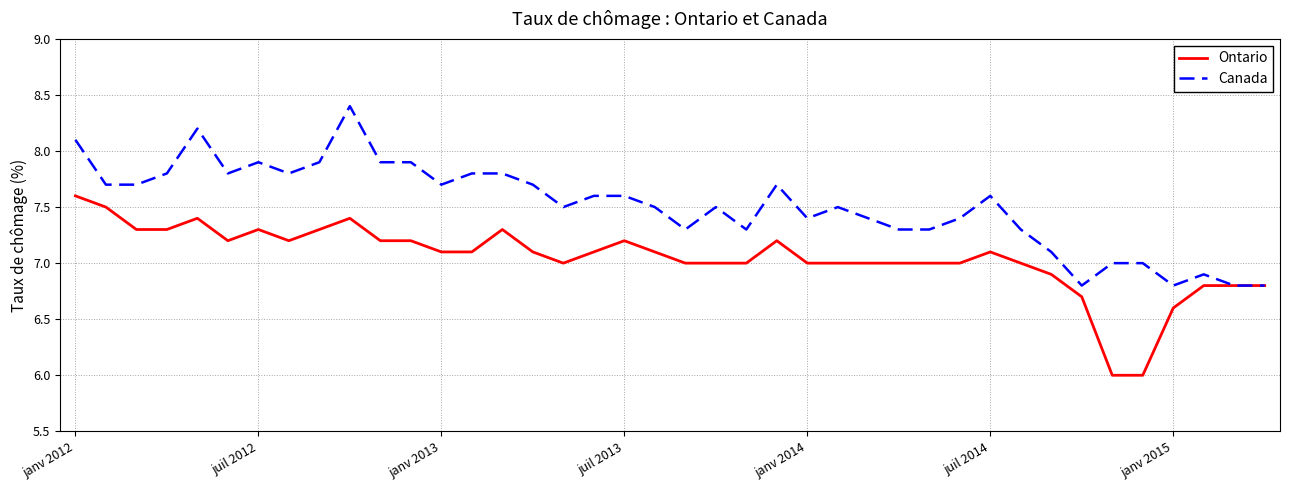

Which series has the largest total across all categories?

Canada